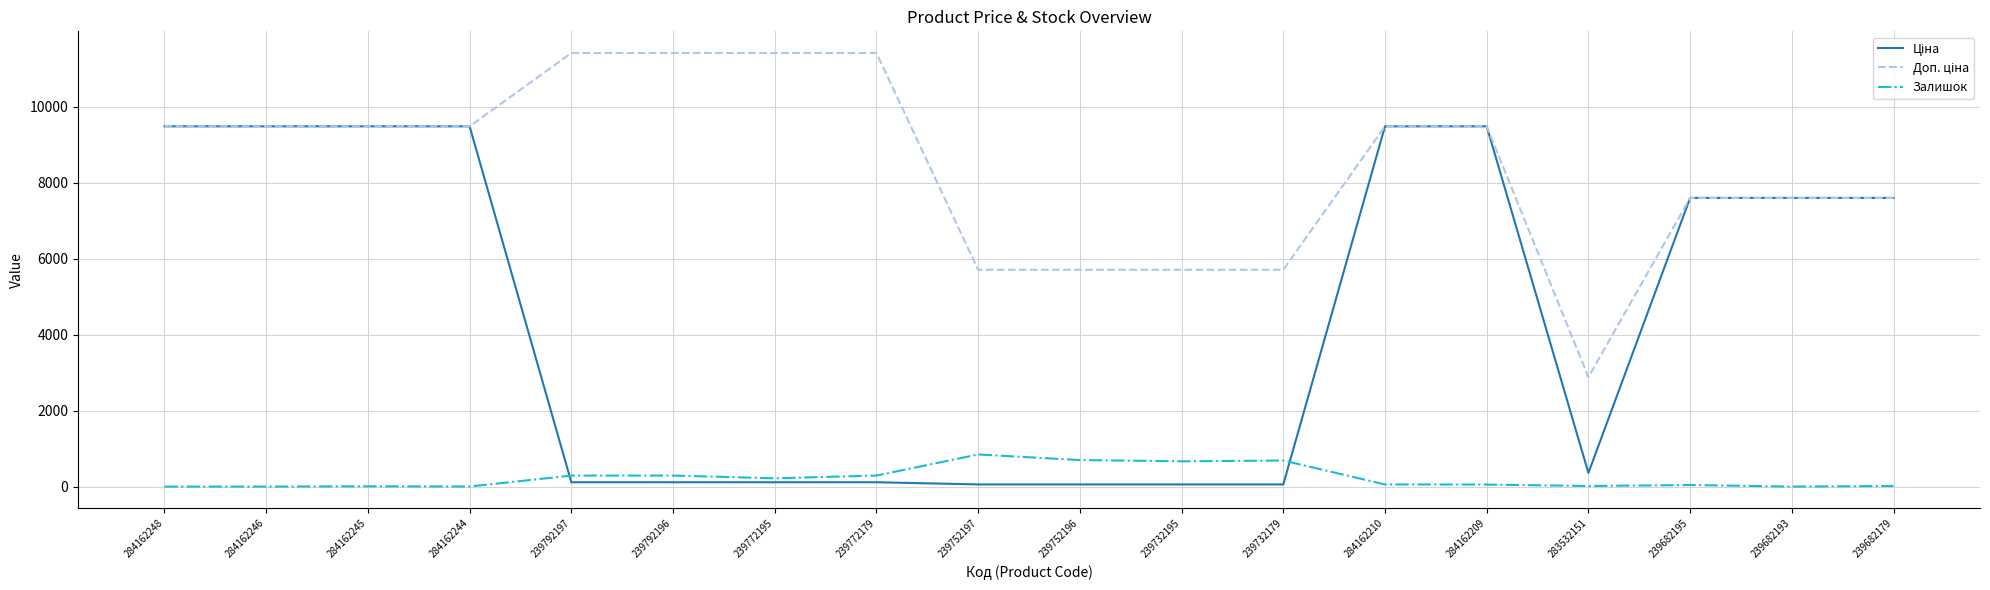

True or false: Залишок has a value of 289.0 at 239792197.

True